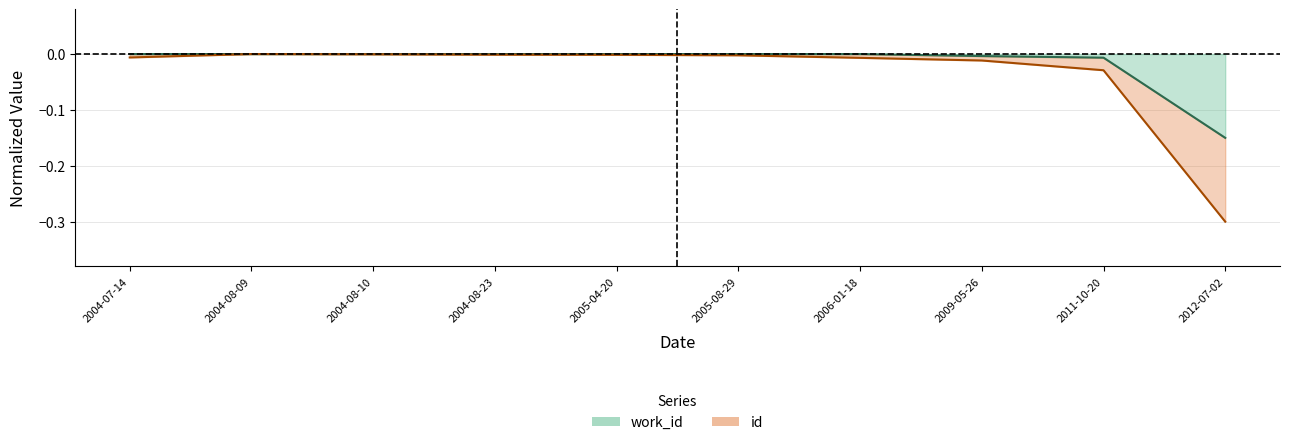

True or false: work_id and id cross at least once.

False